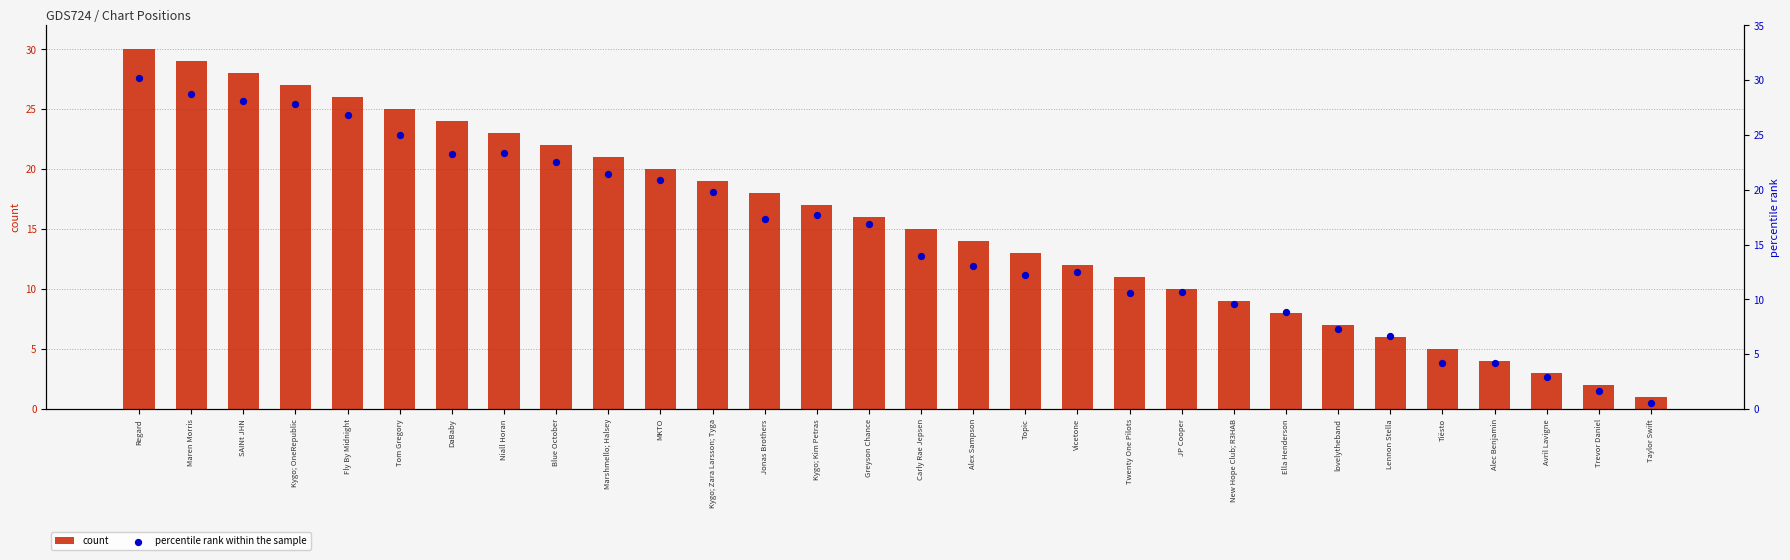

Which series has the largest total across all categories?

percentile rank within the sample